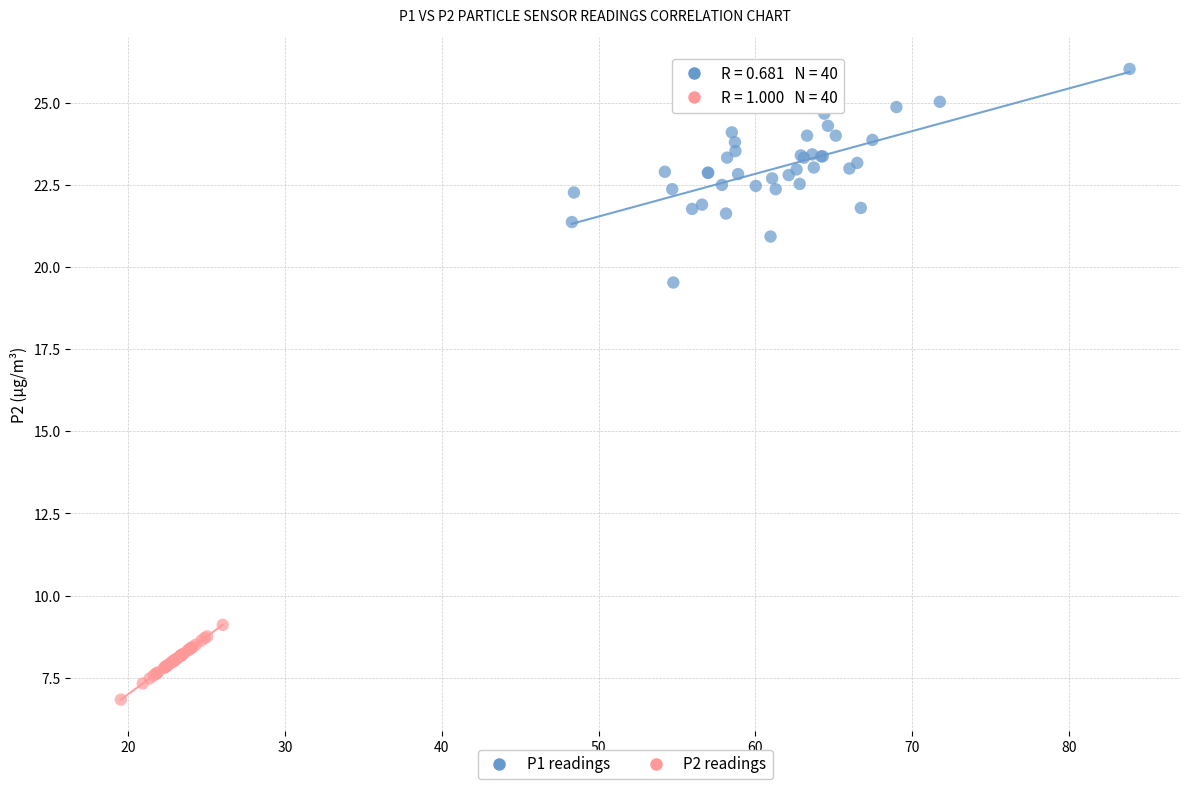

Which series has the largest Y range (max minus min)?

P1 readings